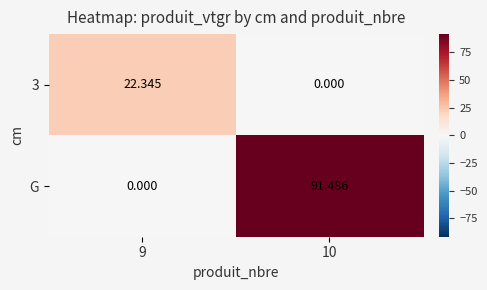

Between 9 and 10, which series saw the biggest shift?

G